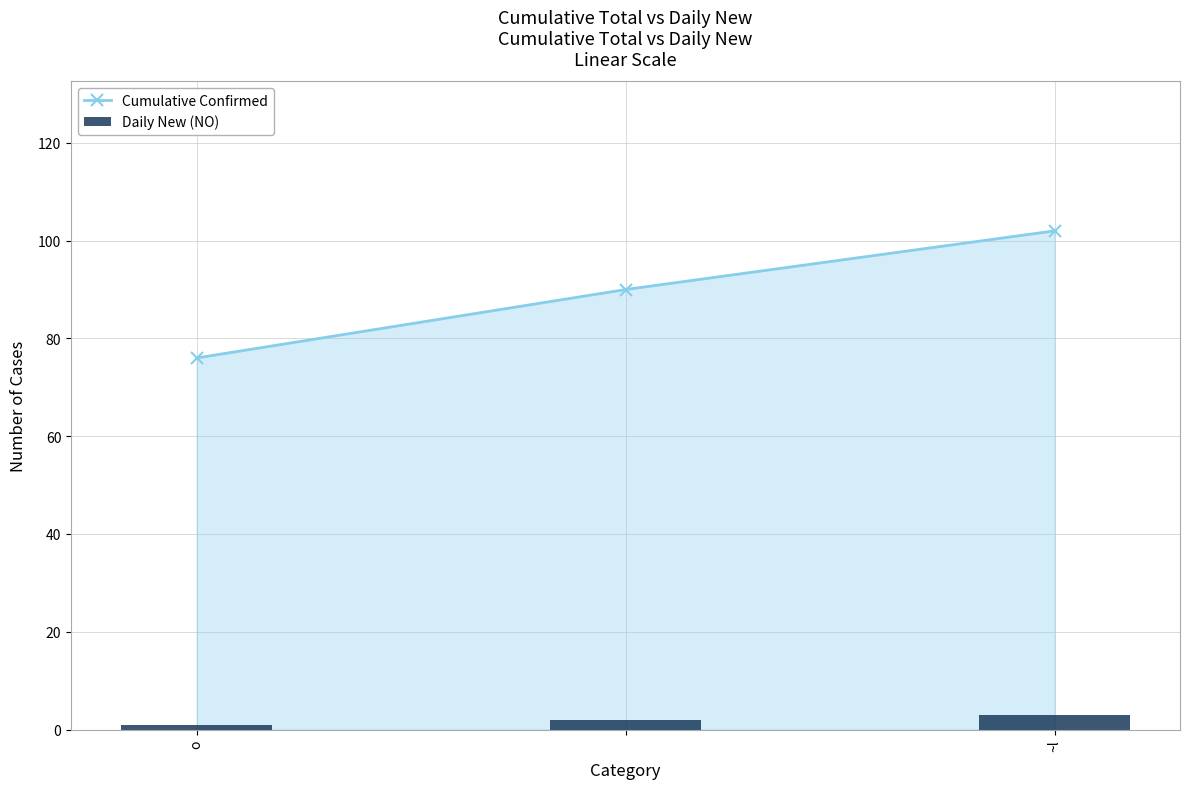

The value of Cumulative Confirmed at ~l is 159. True or false?

False